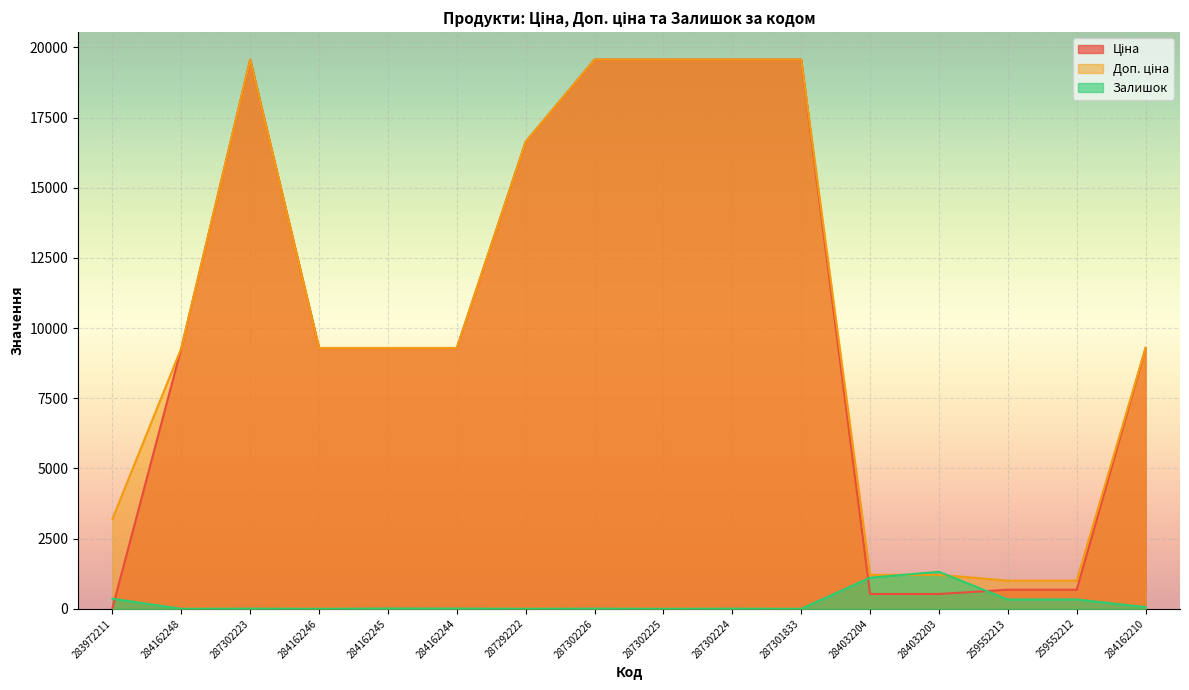

What is the average value of the Залишок series?

222.4